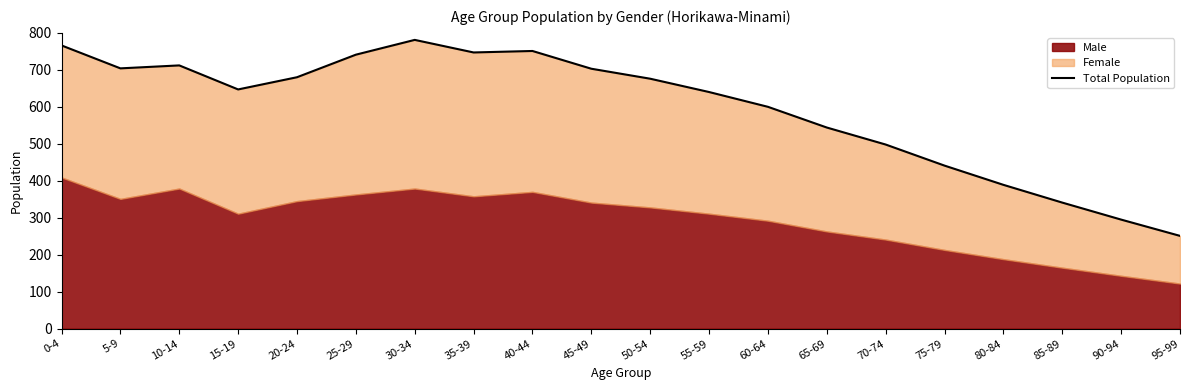

How many values are below 676?

10